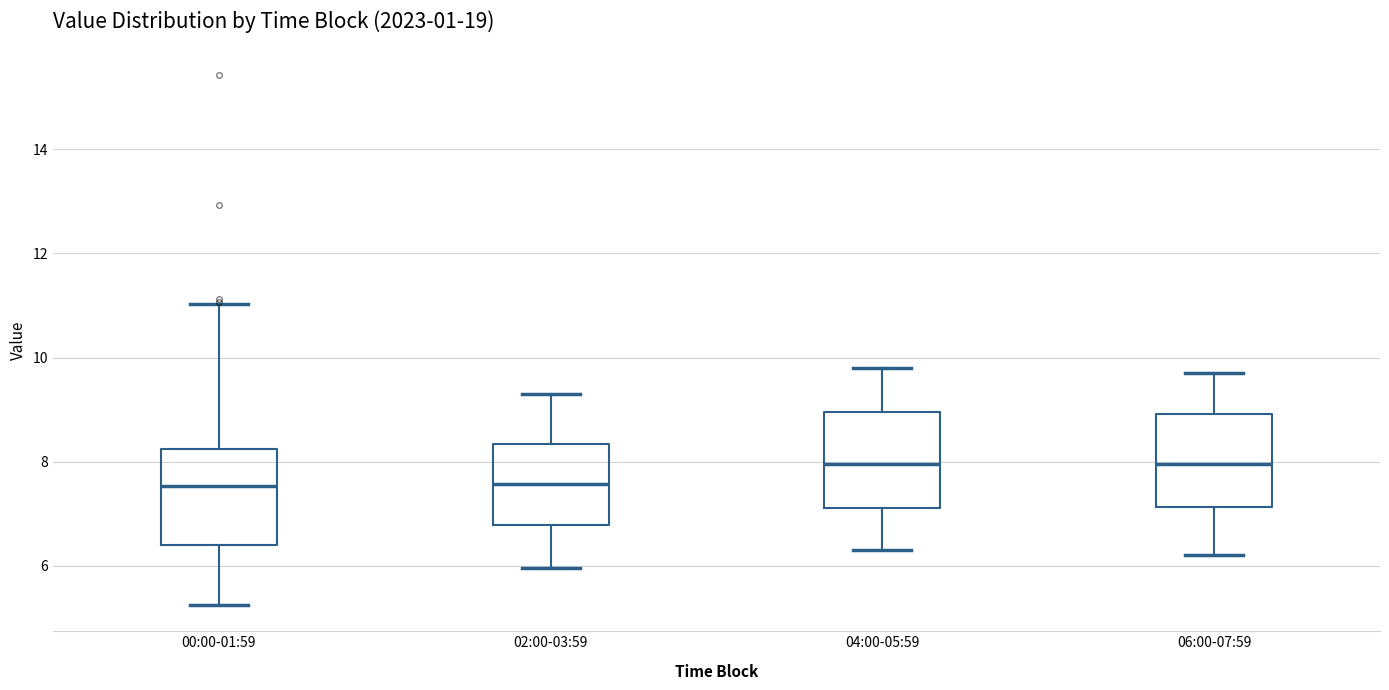

Reading left to right, transcribe this box plot: for each box, give where its median line is, the range the box spans, and where its two whiskers end, as read against the y-axis. The values are not printed on the chart, so give them approximately, as read against the axis.

00:00-01:59: median 7.6, box 6.4 to 8.2, whiskers 5.2 to 11.0
02:00-03:59: median 7.6, box 6.8 to 8.4, whiskers 6.0 to 9.4
04:00-05:59: median 8.0, box 7.2 to 9.0, whiskers 6.4 to 9.8
06:00-07:59: median 8.0, box 7.2 to 9.0, whiskers 6.2 to 9.8